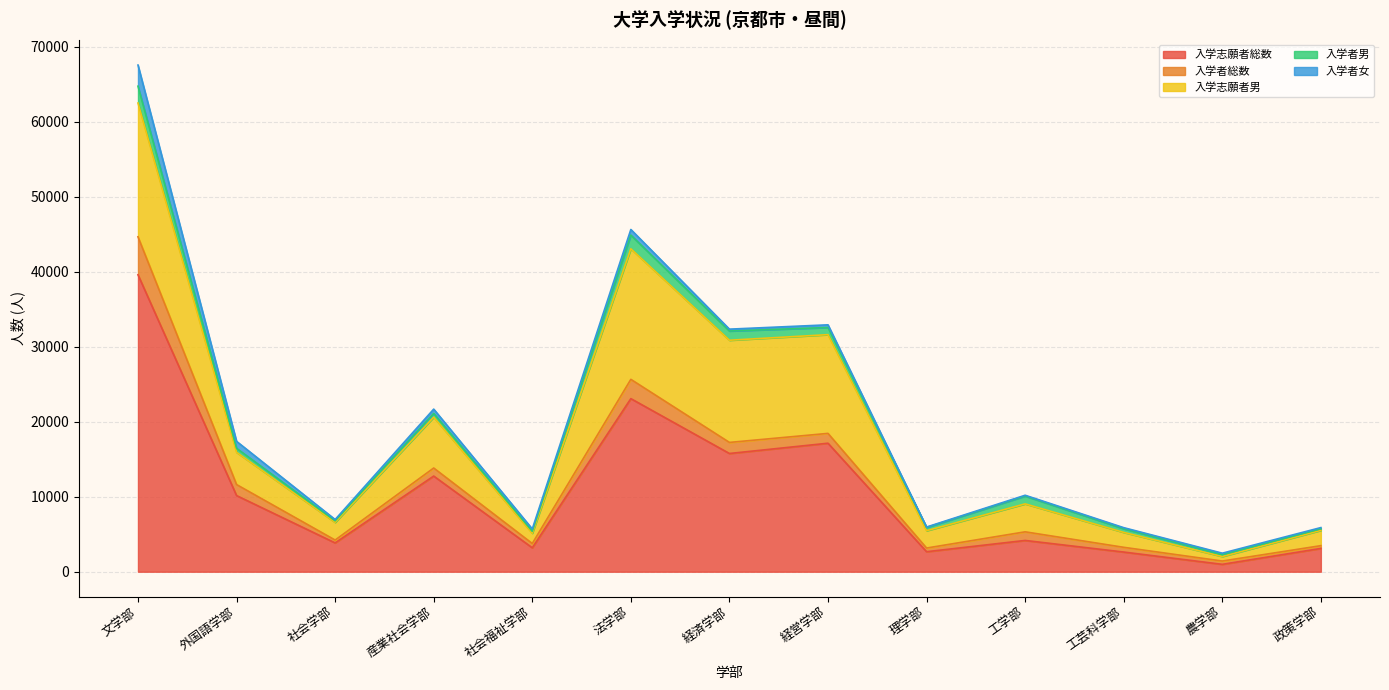

How many lines are shown in the chart?

5